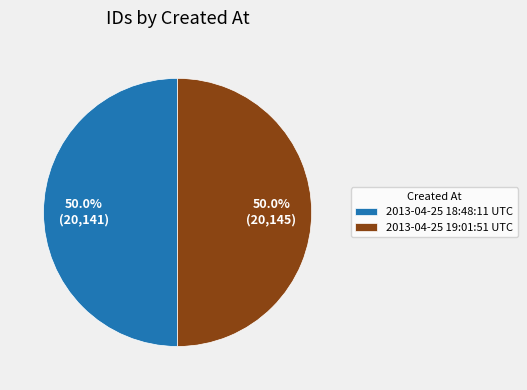

How much of the chart is everything except 2013-04-25 18:48:11 UTC?

50.0%